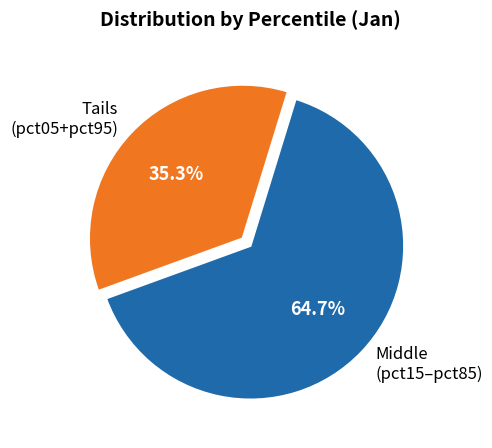

What is the ratio of the value at Tails (pct05+pct95) to the value at Middle (pct15–pct85)?

0.5